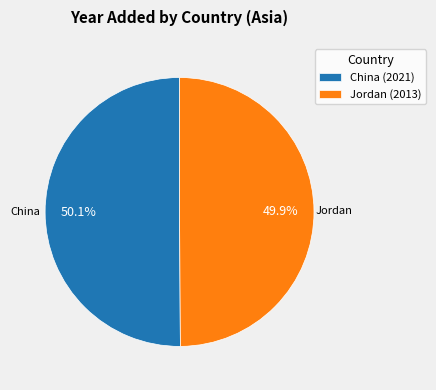

Is there a majority slice in this chart?

Yes